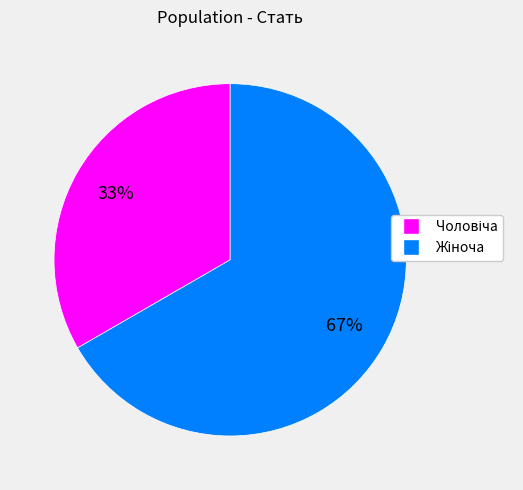

To the nearest percent, what is the average slice percentage?

50%